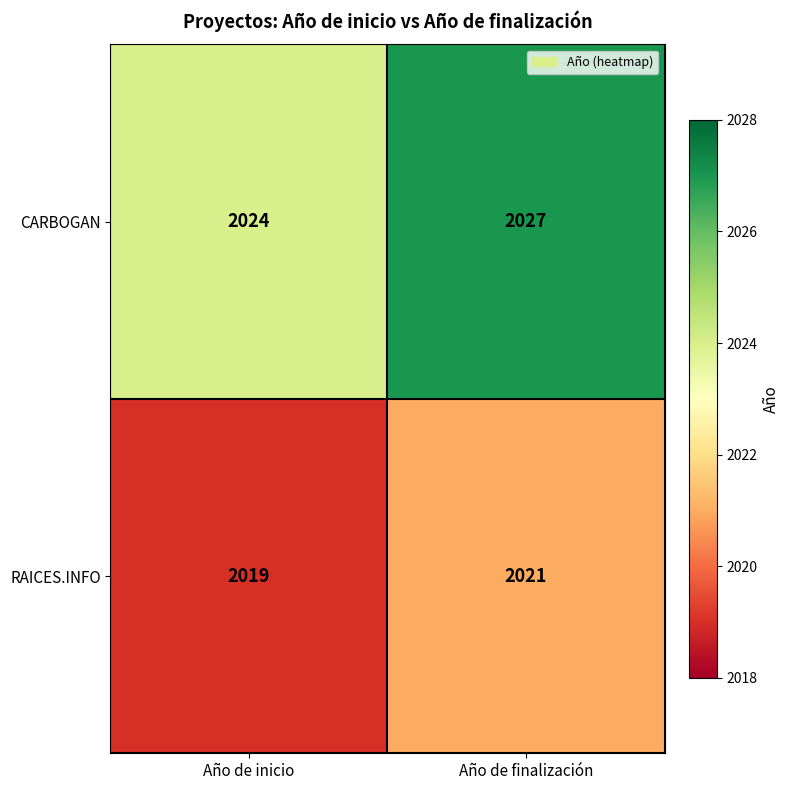

Which category has the highest value across all series?

Año de finalización